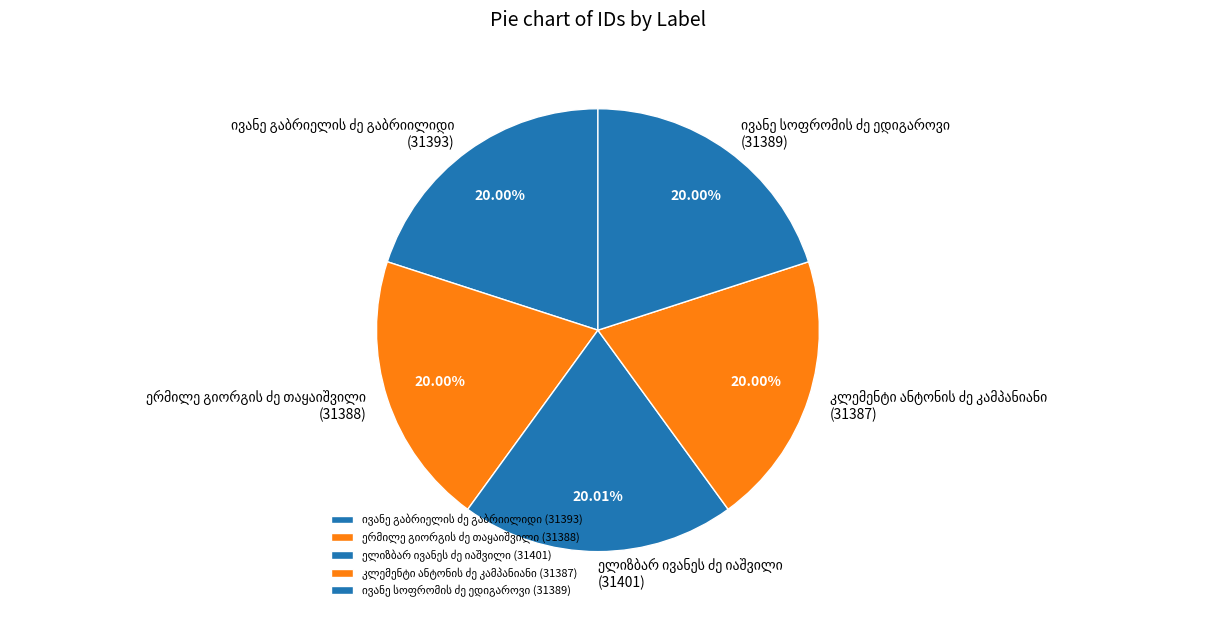

Is there a majority slice in this chart?

No